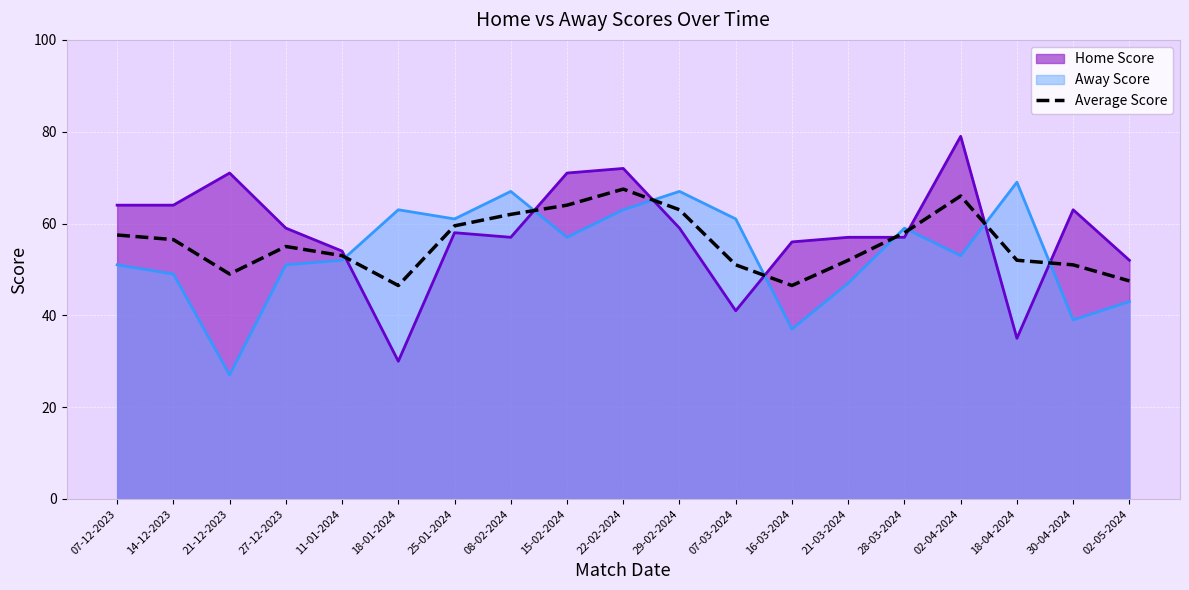

At 08-02-2024, list the series in order from smallest to largest.

Home Score, Average Score, Away Score